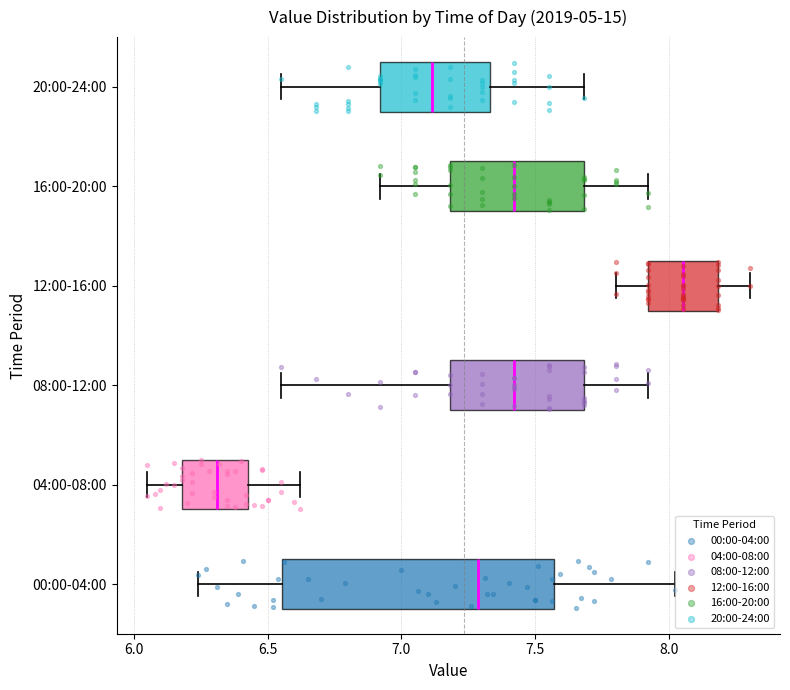

Reading bottom to top, read every box against the x-axis: the position of its median line, the range the box covers, and the ends of its whiskers. The values are not printed on the chart, so give them approximately, as read against the axis.

00:00-04:00: median 7.30, box 6.55 to 7.55, whiskers 6.25 to 8.00
04:00-08:00: median 6.30, box 6.20 to 6.45, whiskers 6.05 to 6.60
08:00-12:00: median 7.40, box 7.20 to 7.70, whiskers 6.55 to 7.90
12:00-16:00: median 8.05, box 7.90 to 8.20, whiskers 7.80 to 8.30
16:00-20:00: median 7.40, box 7.20 to 7.70, whiskers 6.90 to 7.90
20:00-24:00: median 7.10, box 6.90 to 7.35, whiskers 6.55 to 7.70